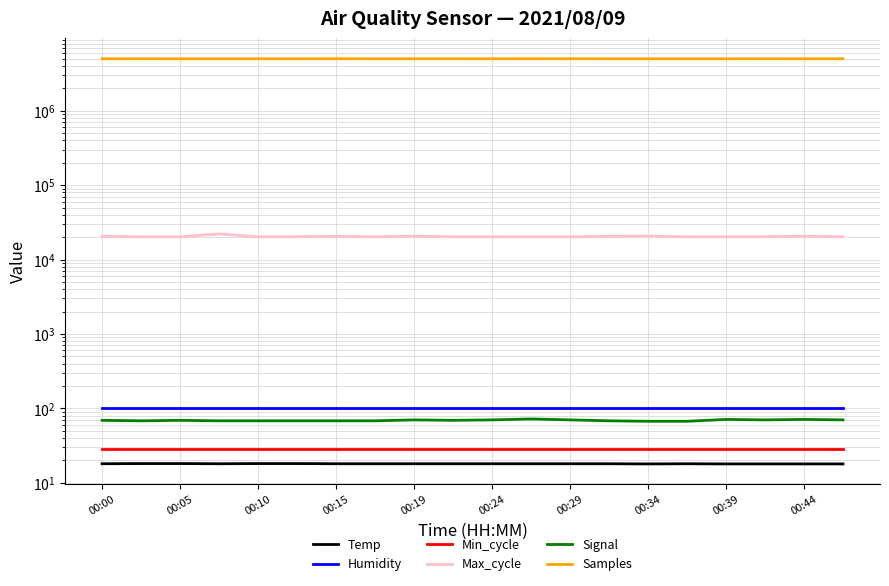

The Humidity series shows 160.7 at 00:44. True or false?

False